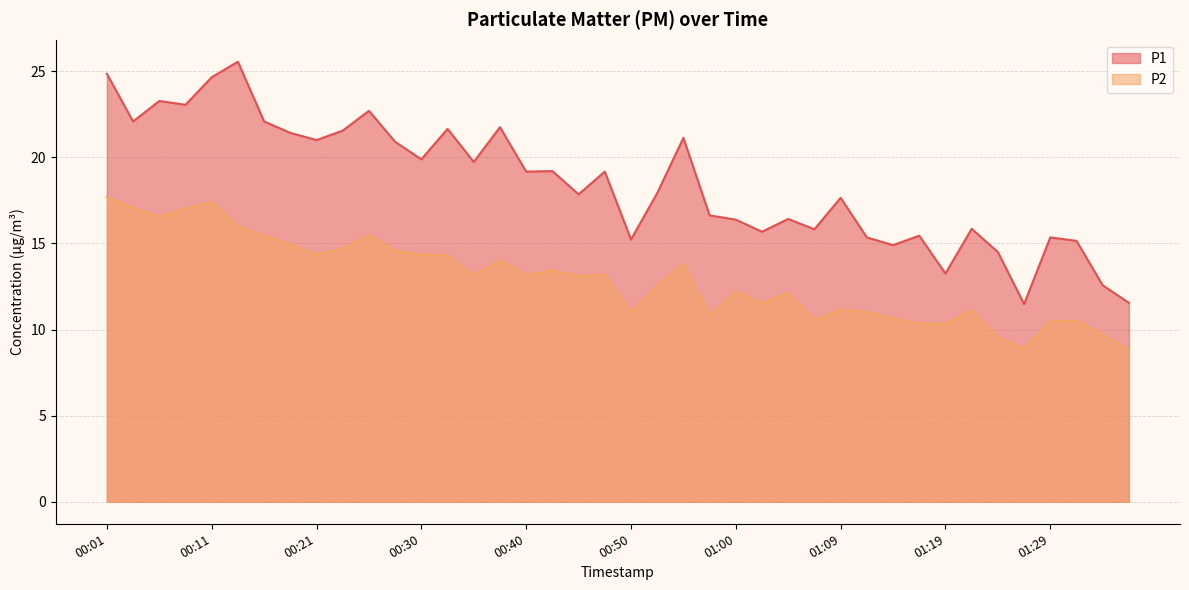

True or false: P1 and P2 cross at least once.

False